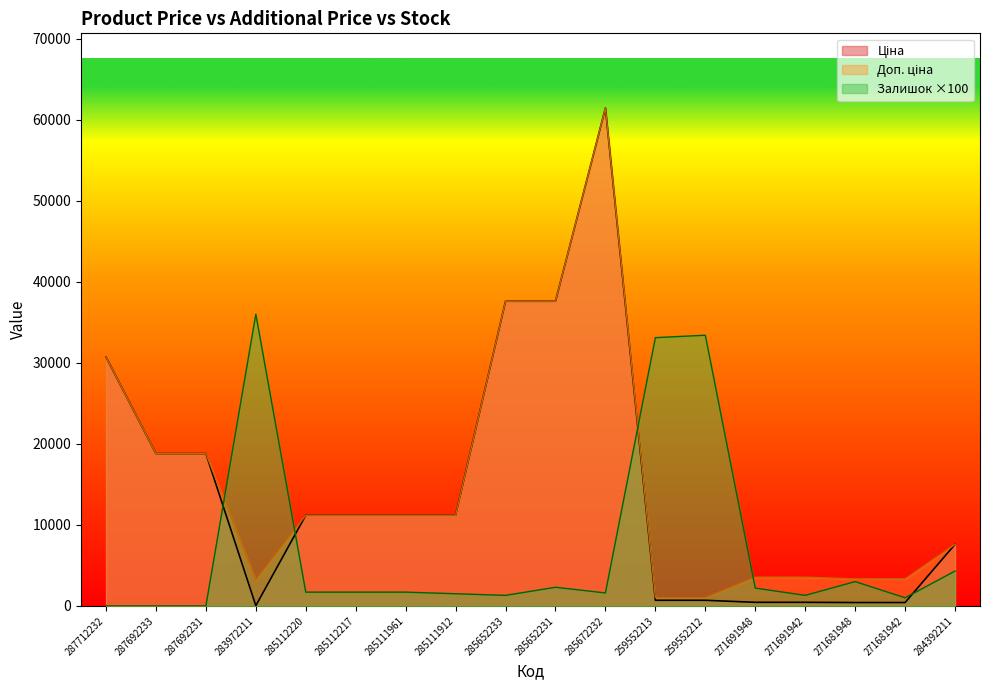

Rank the categories by Доп. ціна value from lowest to highest.

259552213, 259552212, 283972211, 271681948, 271681942, 271691948, 271691942, 284392211, 285112220, 285112217, 285111961, 285111912, 287692233, 287692231, 287712232, 285652233, 285652231, 285672232